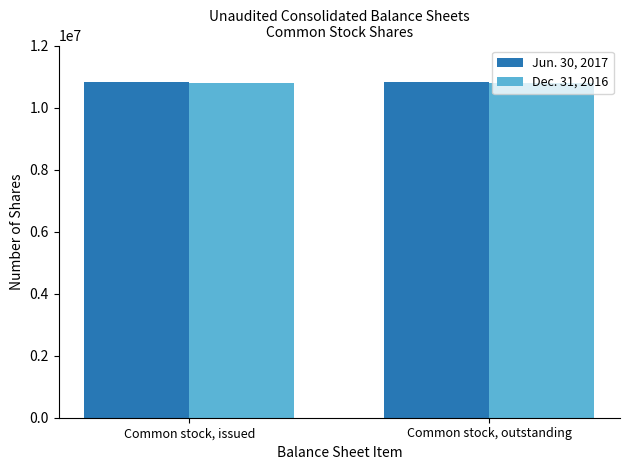

At Common stock, outstanding, list the series in order from largest to smallest.

Jun. 30, 2017, Dec. 31, 2016